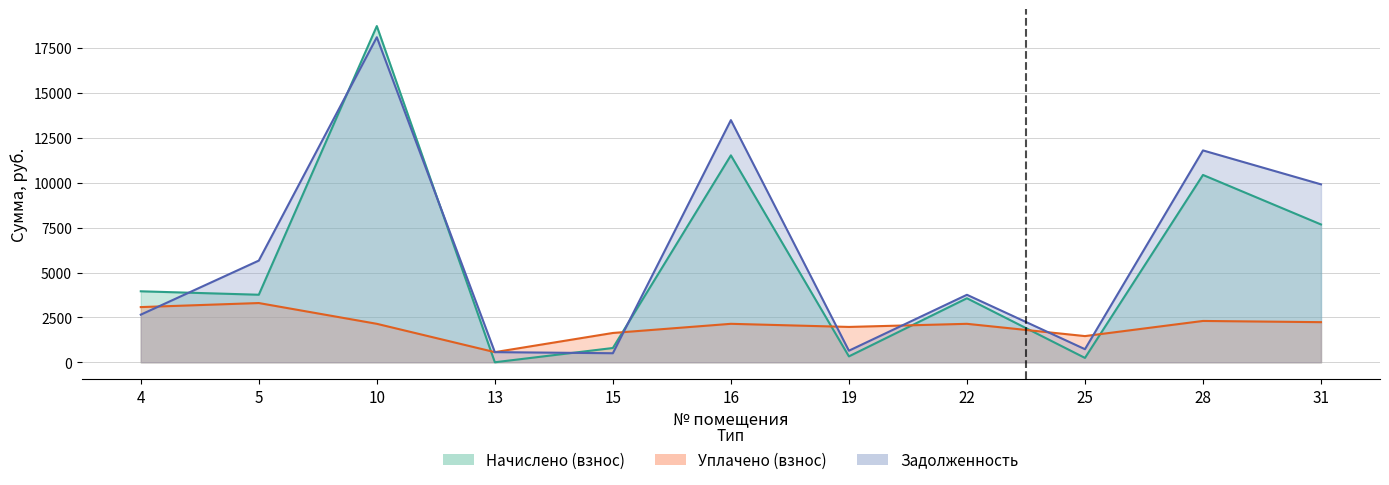

At how many categories does at least one series exceed 601?

10